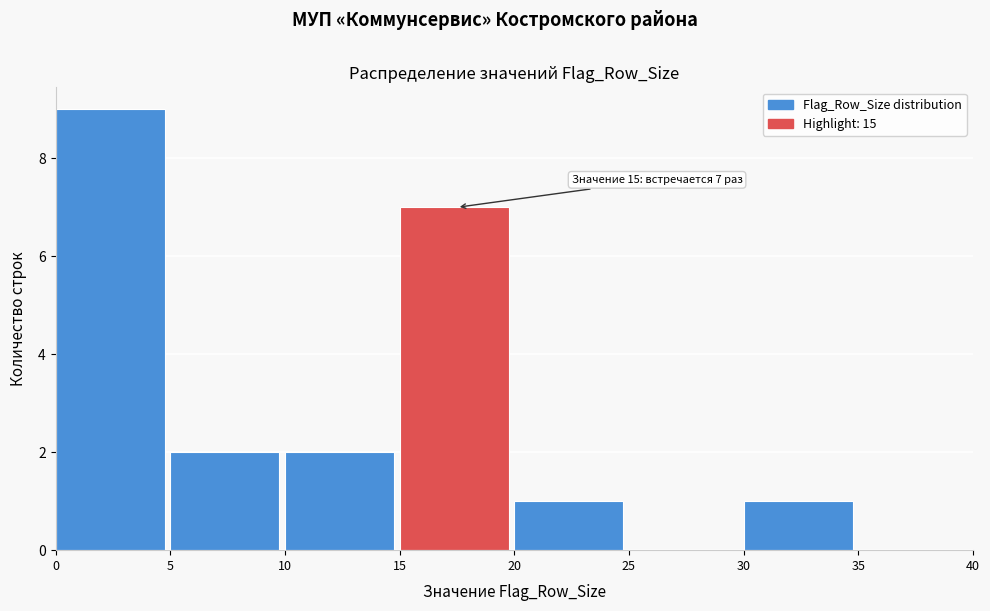

Which range on the x-axis has the tallest bar?

0 to 5